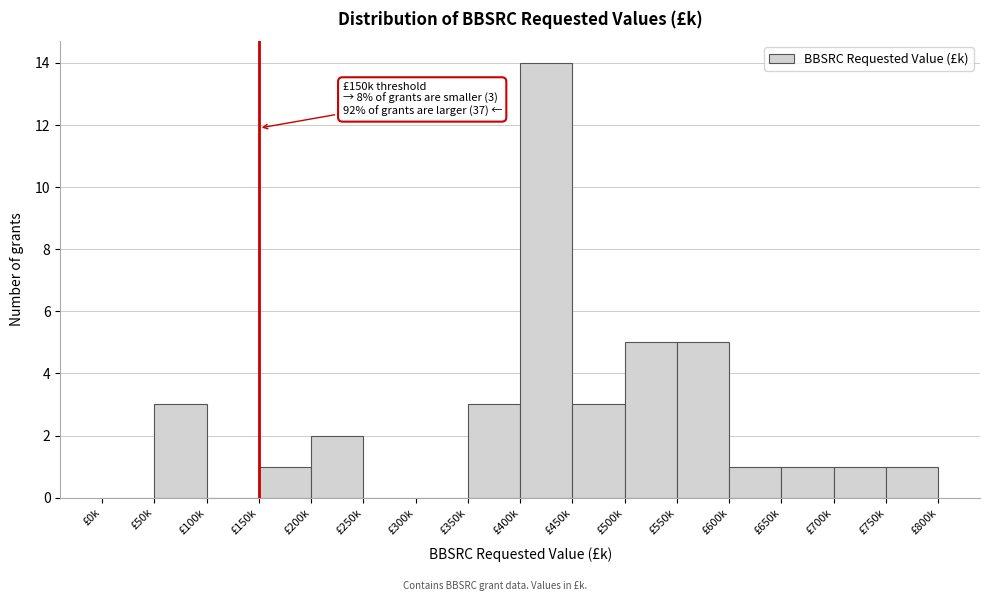

Reading left to right, extract all data points from this chart.

£0k=0	£50k=3	£100k=0	£150k=1	£200k=2	£250k=0	£300k=0	£350k=3	£400k=14	£450k=3	£500k=5	£550k=5	£600k=1	£650k=1	£700k=1	£750k=1